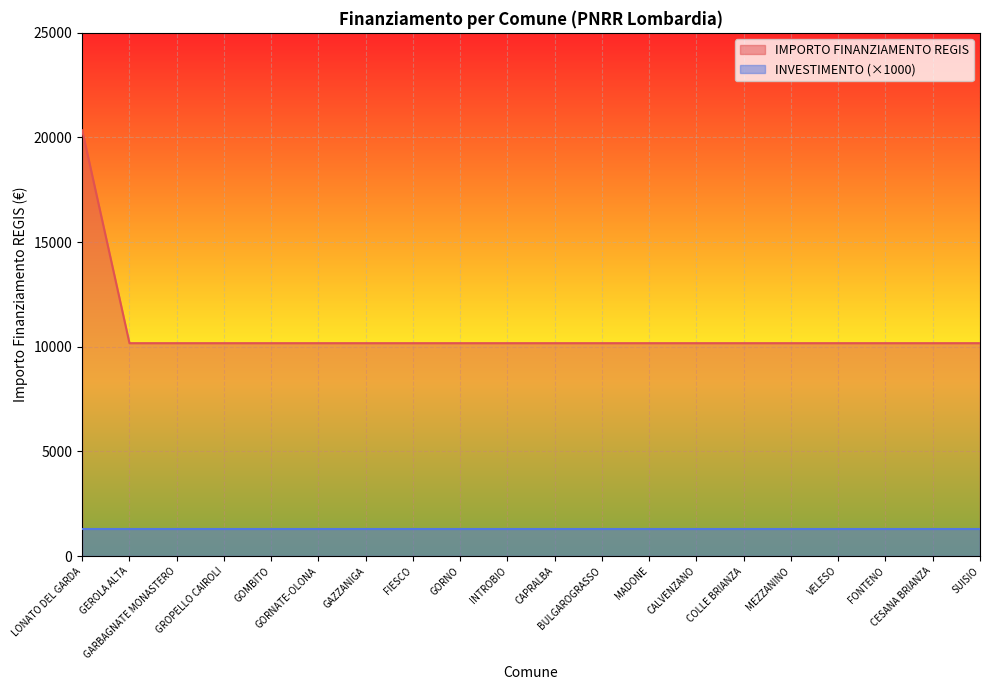

What is the sum of the values at BULGAROGRASSO and FONTENO?

20344